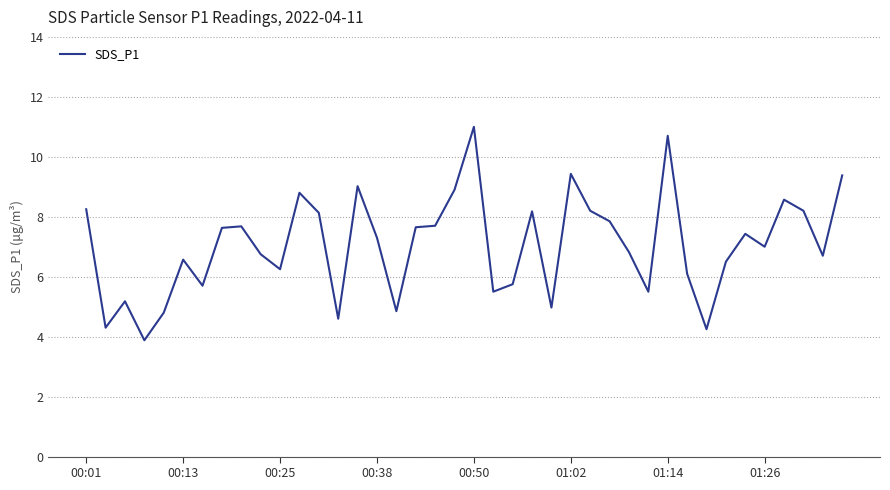

What is the maximum value shown in the chart?

11.0